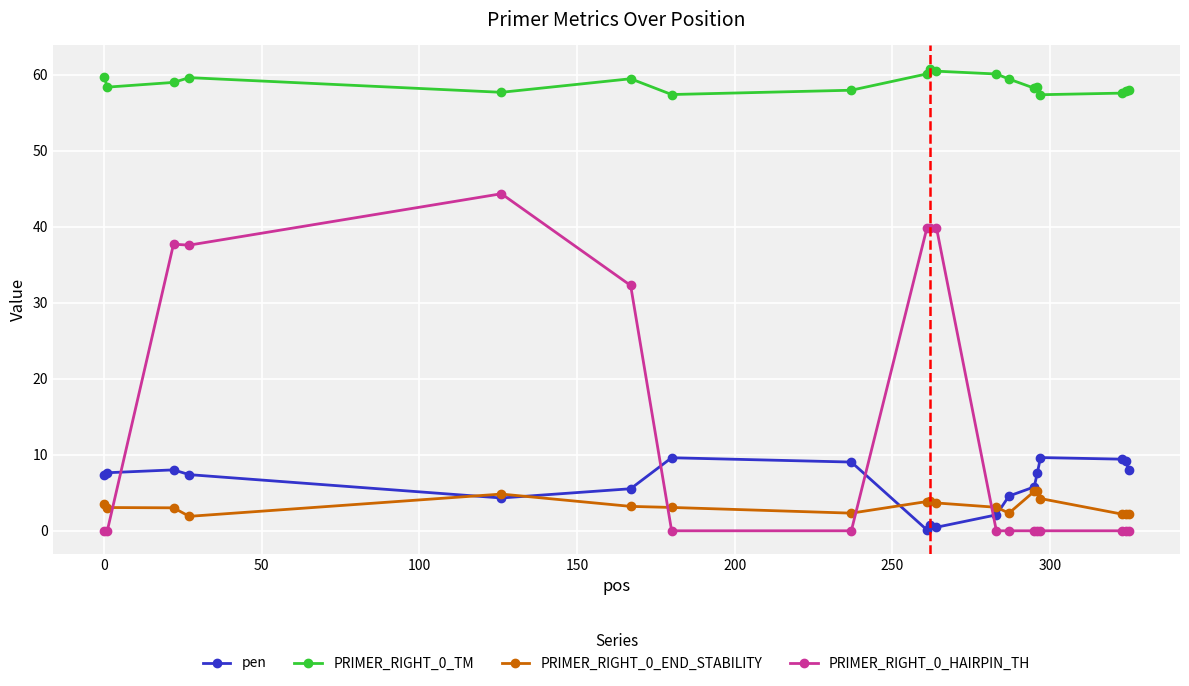

True or false: PRIMER_RIGHT_0_TM and PRIMER_RIGHT_0_HAIRPIN_TH cross at least once.

False